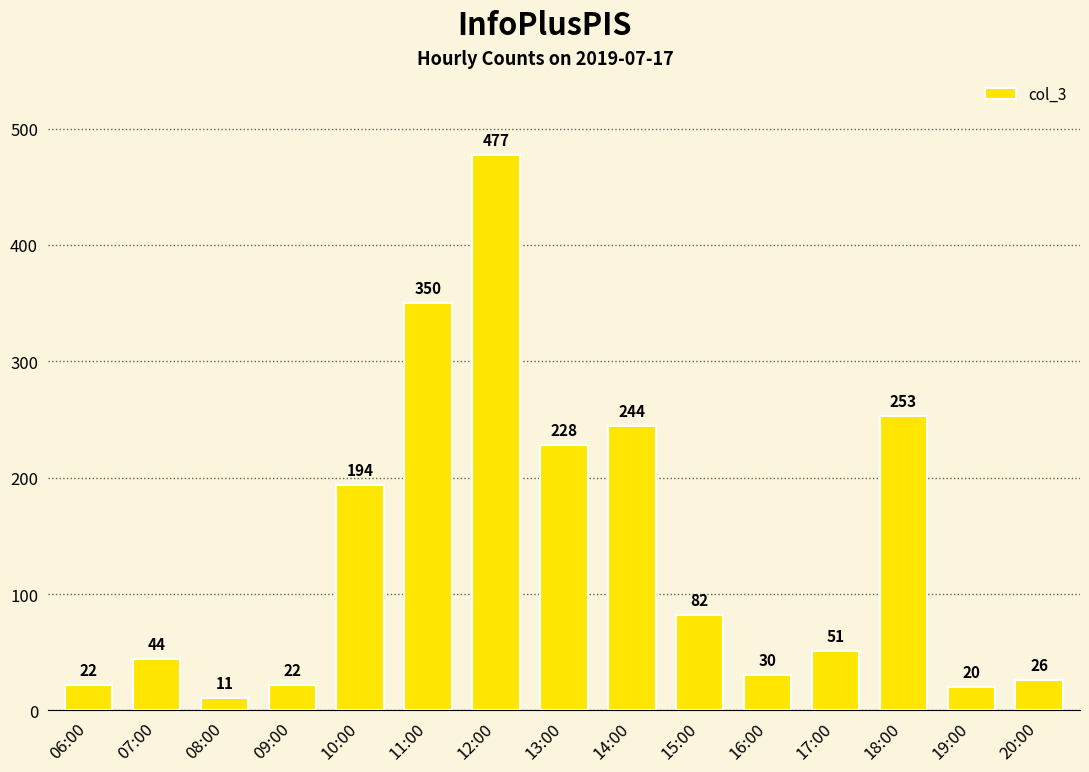

What is the difference between the maximum and minimum values?

466